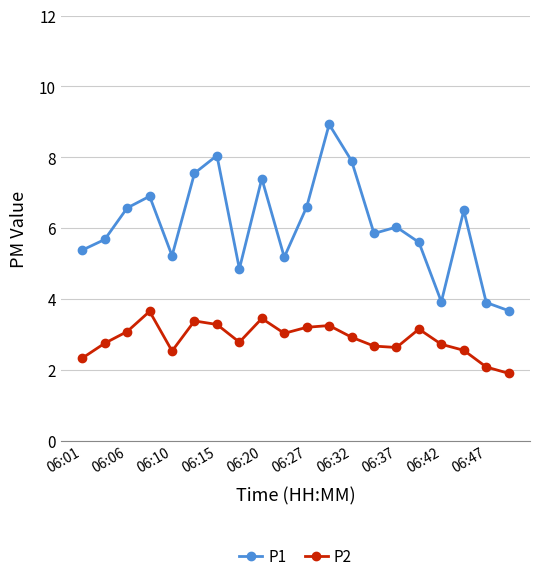

What is the average value of the P1 series?

6.1